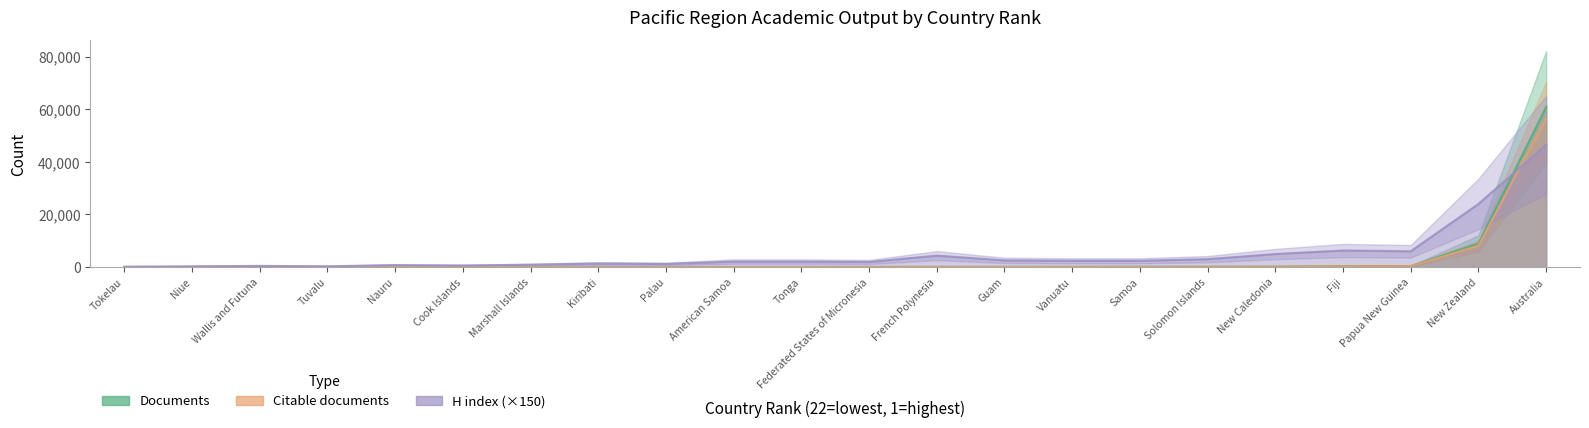

At how many categories does at least one series exceed 44137?

1